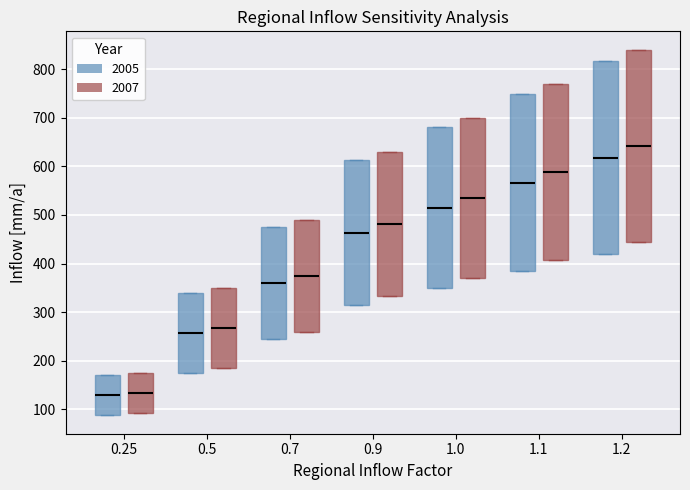

Reading left to right, read every box against the y-axis: the position of its median line, the range the box covers, and the ends of its whiskers. The values are not printed on the chart, so give them approximately, as read against the axis.

0.25 (2005): median 130, box 90 to 170, whiskers 90 to 170
0.25 (2007): median 130, box 90 to 180, whiskers 90 to 180
0.5 (2005): median 260, box 180 to 340, whiskers 180 to 340
0.5 (2007): median 270, box 190 to 350, whiskers 190 to 350
0.7 (2005): median 360, box 250 to 480, whiskers 250 to 480
0.7 (2007): median 370, box 260 to 490, whiskers 260 to 490
0.9 (2005): median 460, box 320 to 610, whiskers 320 to 610
0.9 (2007): median 480, box 330 to 630, whiskers 330 to 630
1.0 (2005): median 520, box 350 to 680, whiskers 350 to 680
1.0 (2007): median 540, box 370 to 700, whiskers 370 to 700
1.1 (2005): median 570, box 390 to 750, whiskers 390 to 750
1.1 (2007): median 590, box 410 to 770, whiskers 410 to 770
1.2 (2005): median 620, box 420 to 820, whiskers 420 to 820
1.2 (2007): median 640, box 440 to 840, whiskers 440 to 840